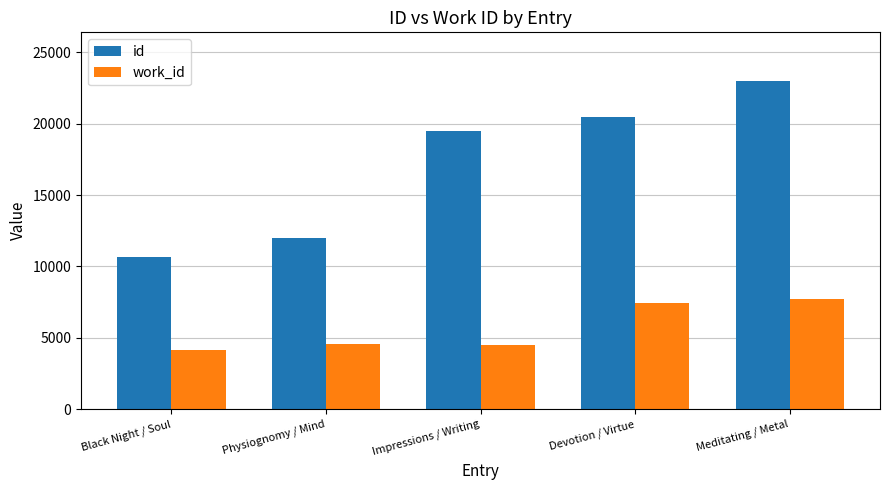

What is the maximum value shown in the chart?

22961